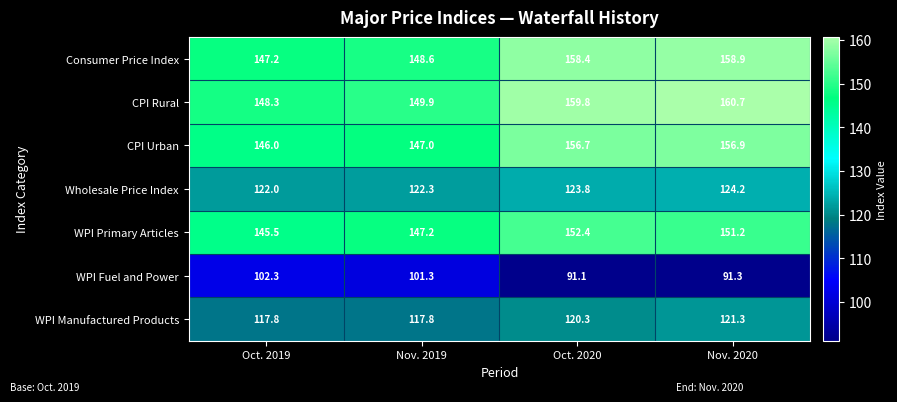

What is the total value across all series at Oct. 2020?

962.5